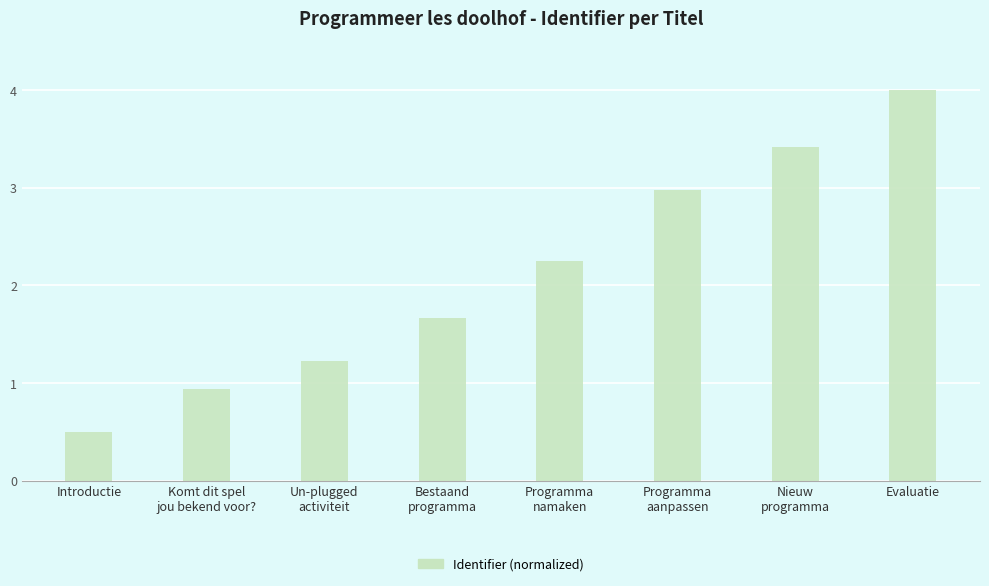

What is the smallest value displayed?

0.5